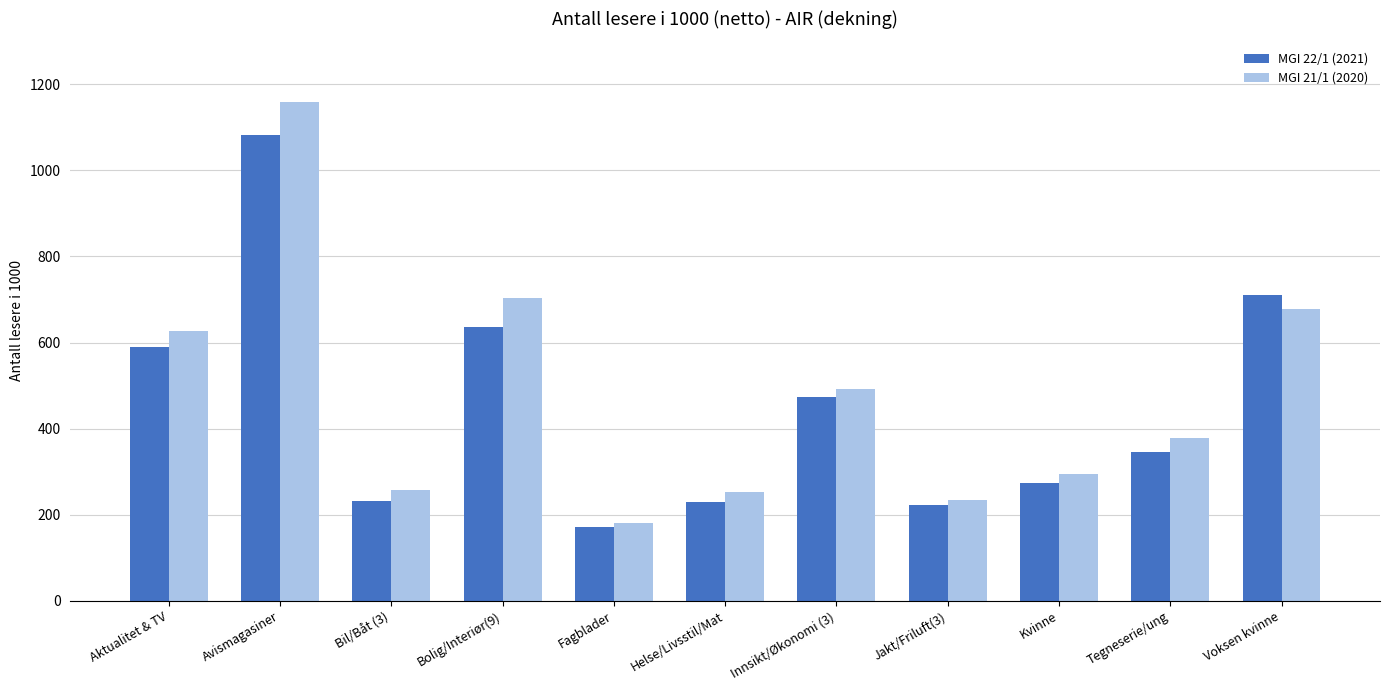

At which category does the chart reach its peak across all series?

Avismagasiner